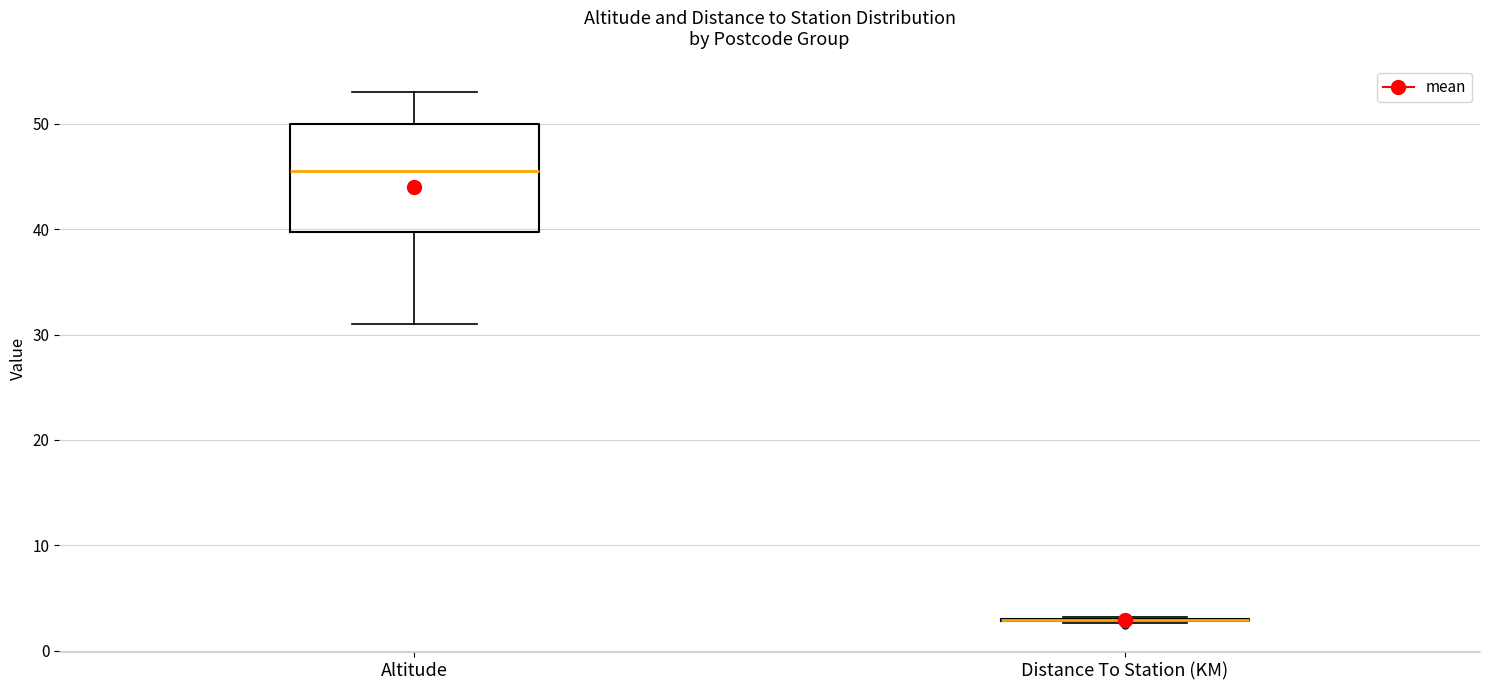

Reading left to right, read every box against the y-axis: the position of its median line, the range the box covers, and the ends of its whiskers. The values are not printed on the chart, so give them approximately, as read against the axis.

Altitude: median 46, box 40 to 50, whiskers 31 to 53
Distance To Station (KM): box collapsed to a line at 3, whiskers 3 to 3